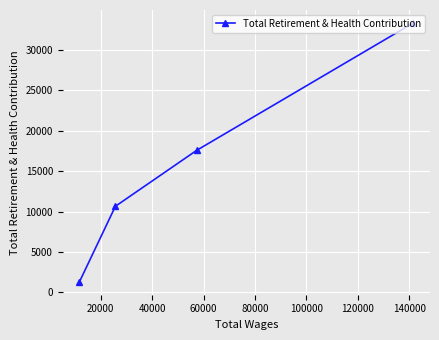

True or false: there are more than 1 points higher than both neighbors.

False